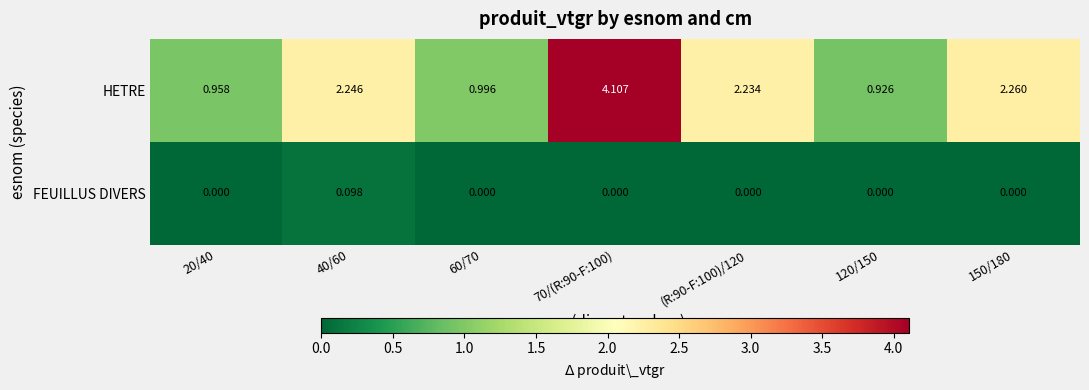

List the series in order of their overall mean, highest first.

HETRE, FEUILLUS DIVERS